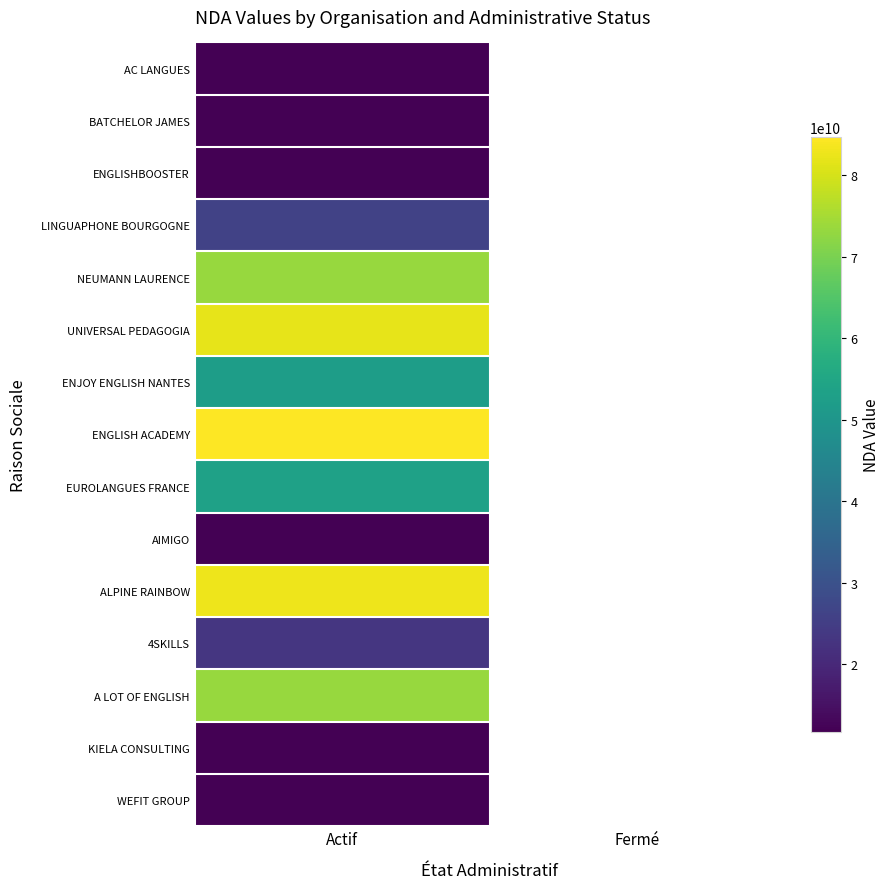

The BATCHELOR JAMES series shows 11755260975.0 at Actif. True or false?

True